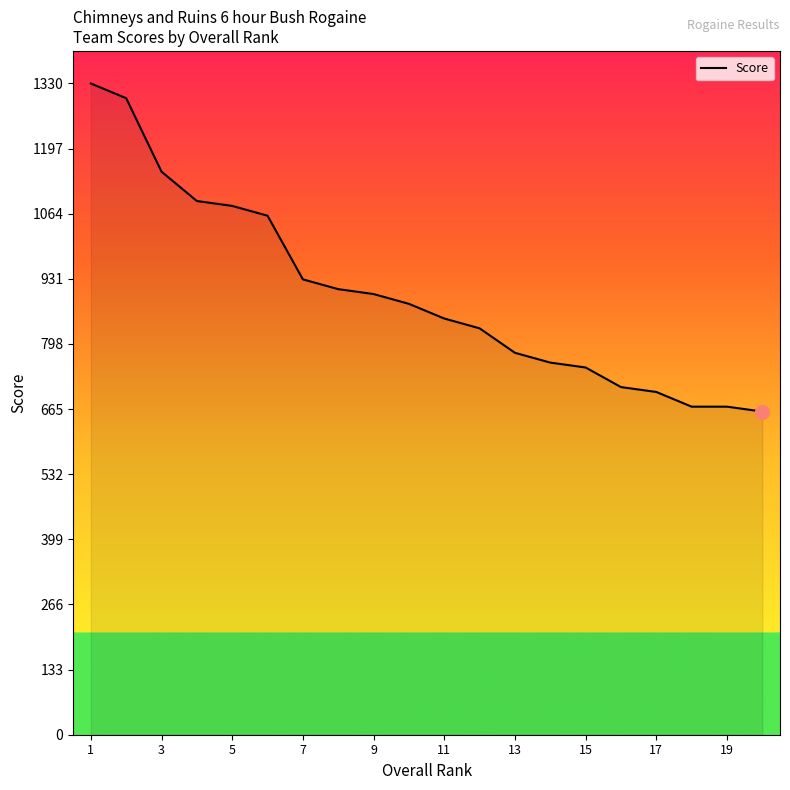

What is the smallest value displayed?

660